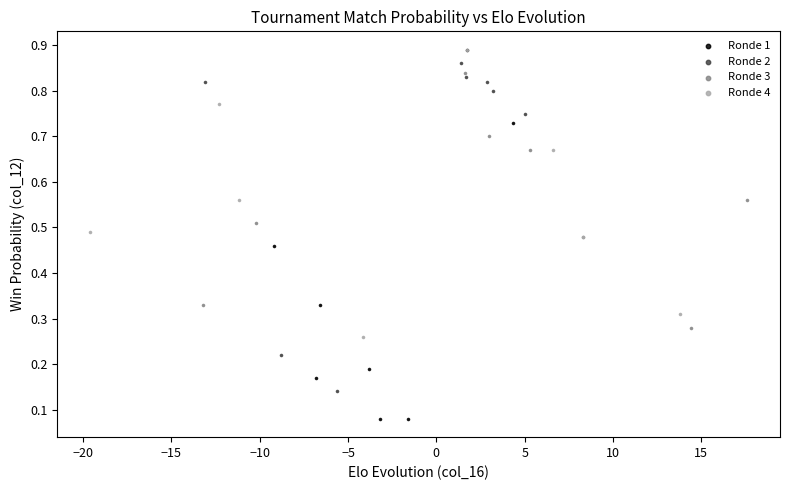

Which series has the widest spread of Y values?

Ronde 1